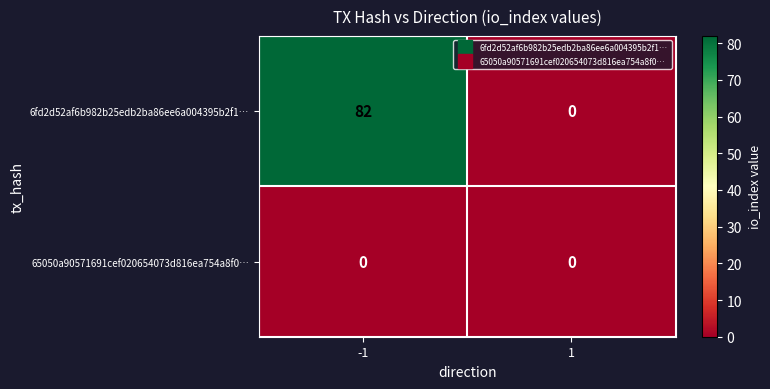

List the series in order of their peak value, lowest first.

65050a90571691cef020654073d816ea754a8f0…, 6fd2d52af6b982b25edb2ba86ee6a004395b2f1…